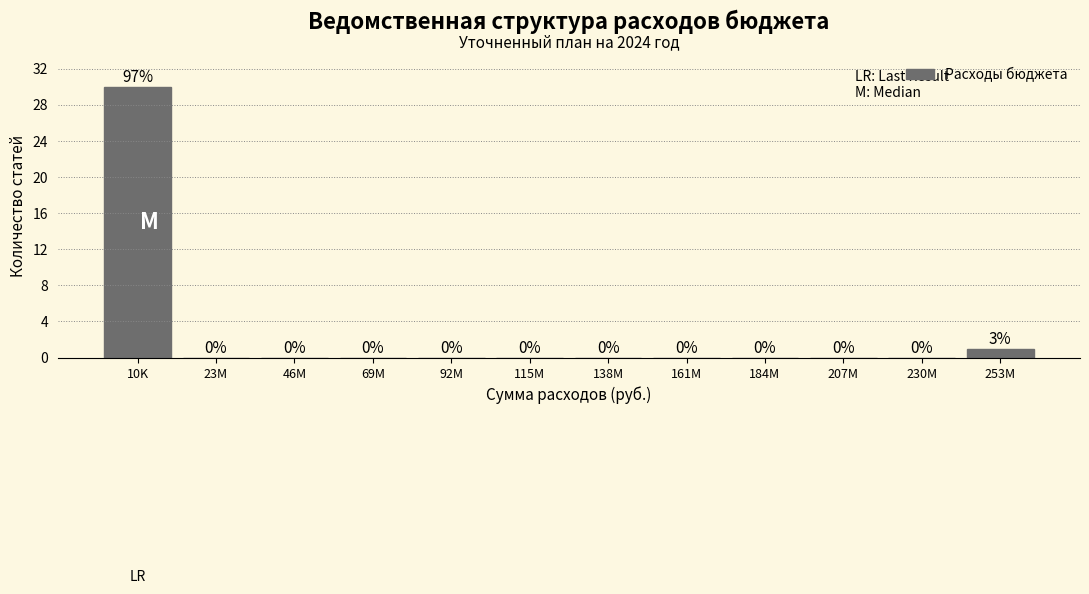

Reading left to right, what are all the values shown in this chart?

10K=30	23M=0	46M=0	69M=0	92M=0	115M=0	138M=0	161M=0	184M=0	207M=0	230M=0	253M=1